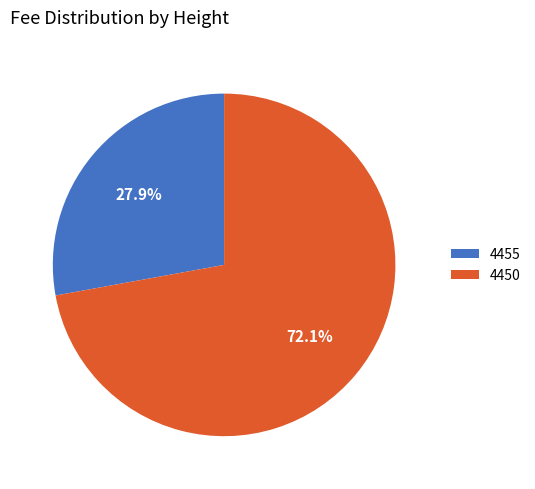

To the nearest percent, what portion does 4450 represent?

72%